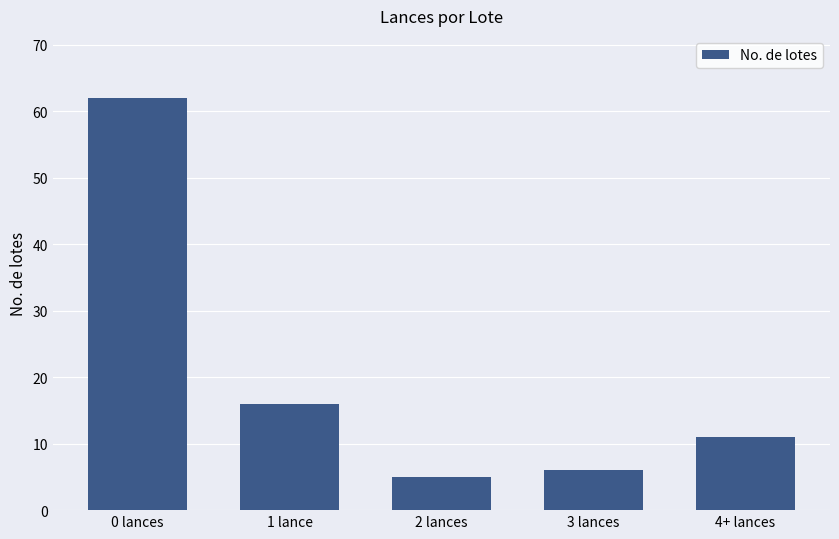

What is the difference between the values at 3 lances and 4+ lances?

5